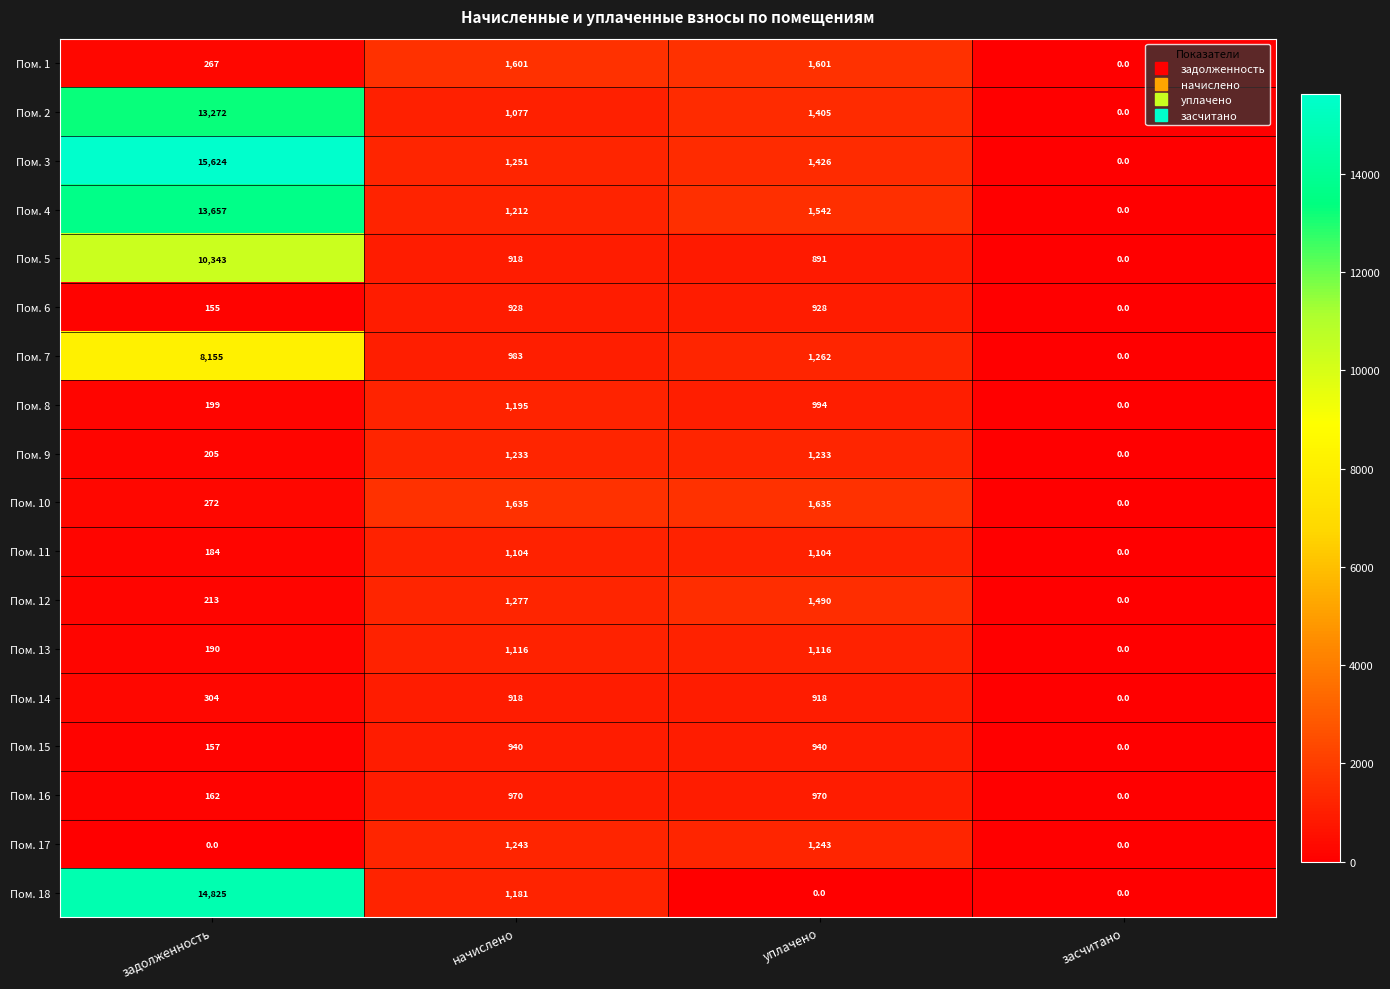

Which series has the largest range (max minus min)?

Пом. 3